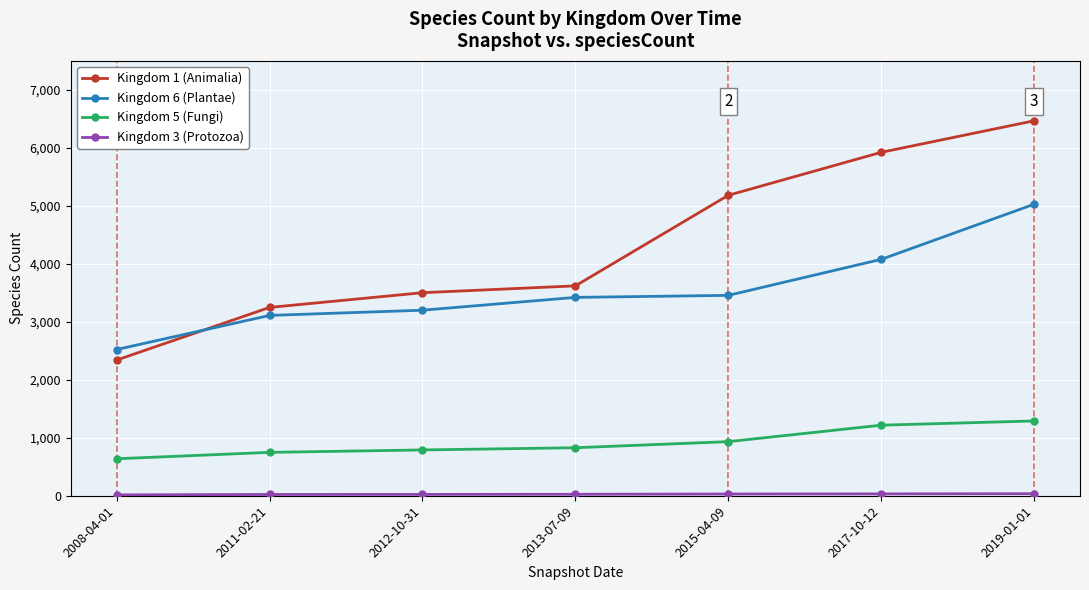

Which series changed the most between 2008-04-01 and 2015-04-09?

Kingdom 1 (Animalia)